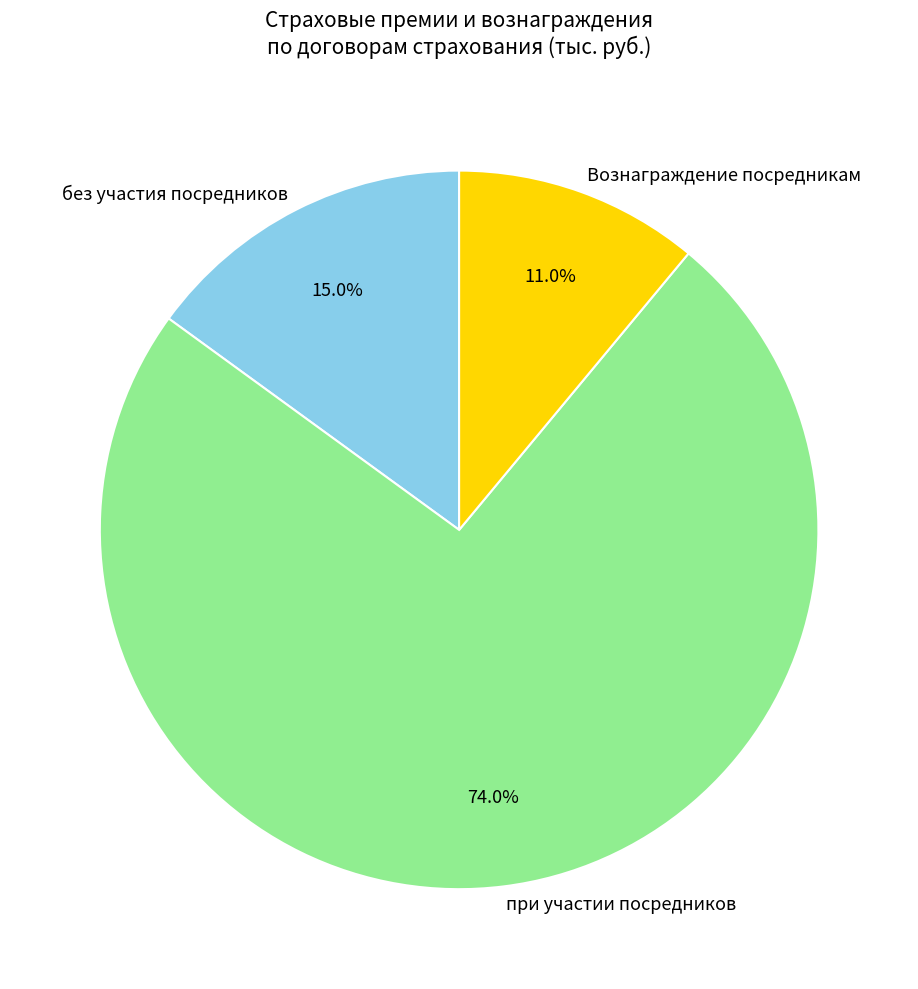

Count the number of slices in the pie.

3